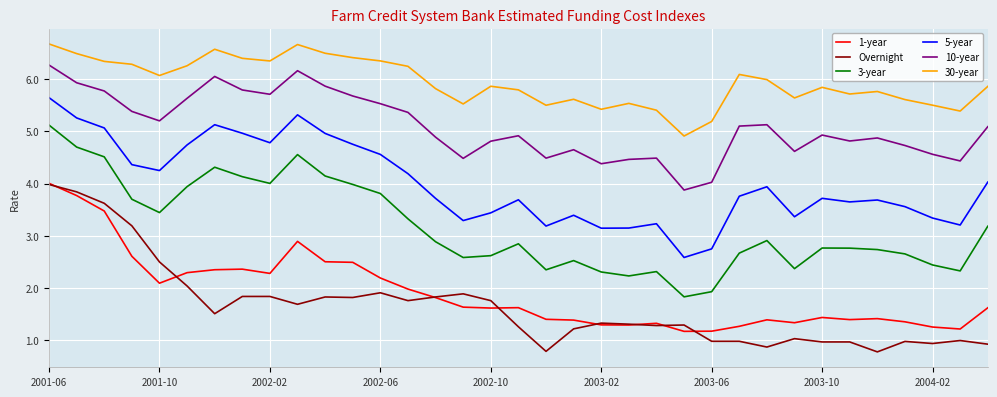

True or false: 30-year and 10-year intersect in this chart.

False